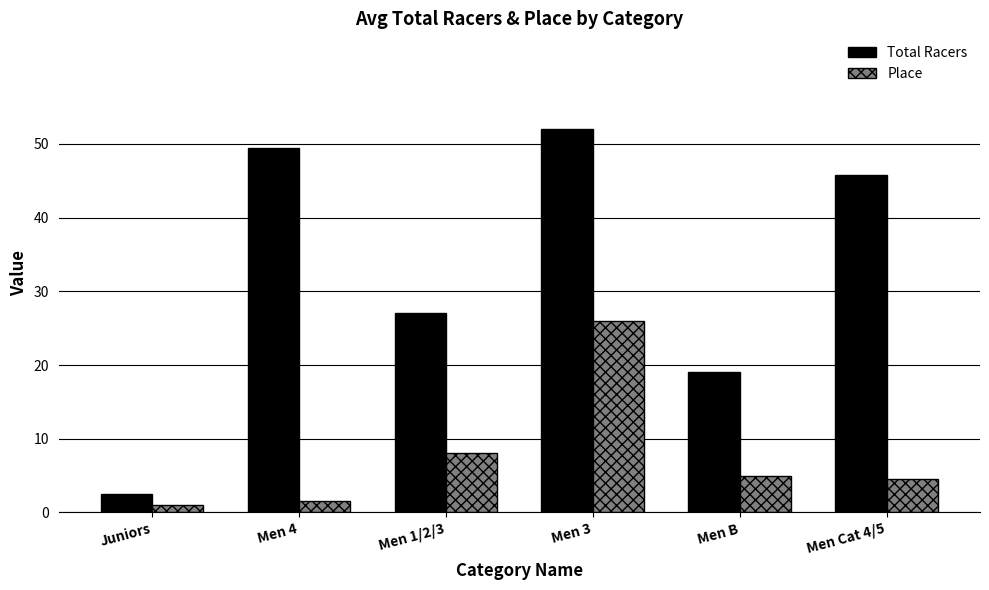

What position from the right is Men B?

2